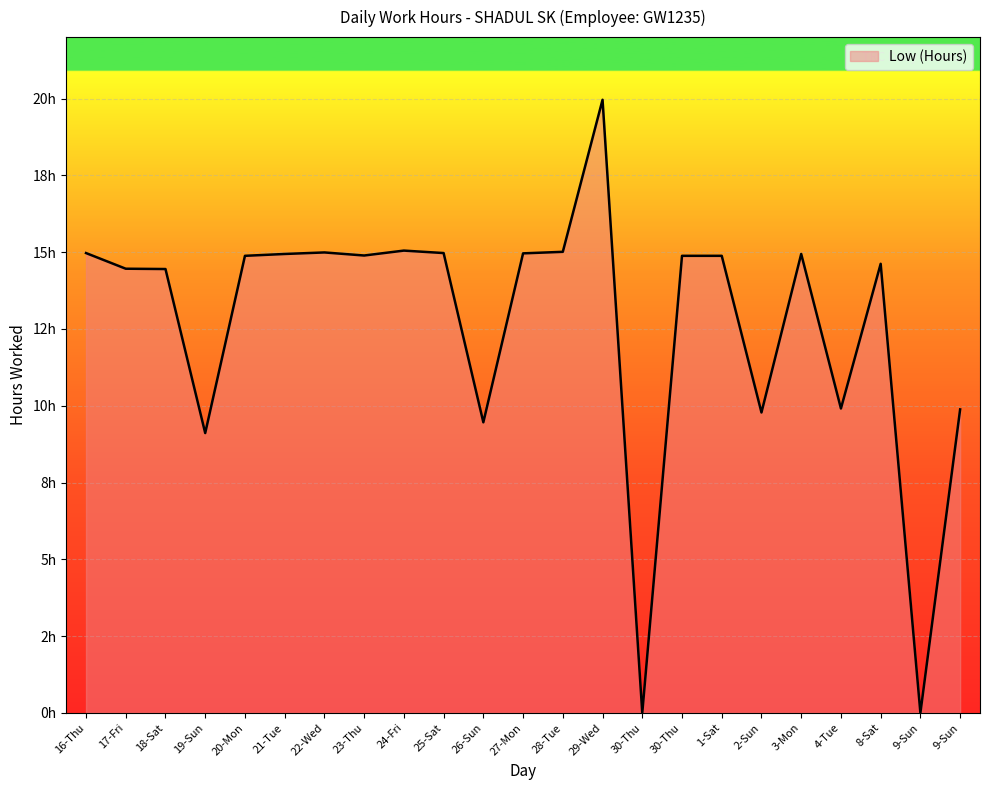

The value at 9-Sun is 11.2. True or false?

False